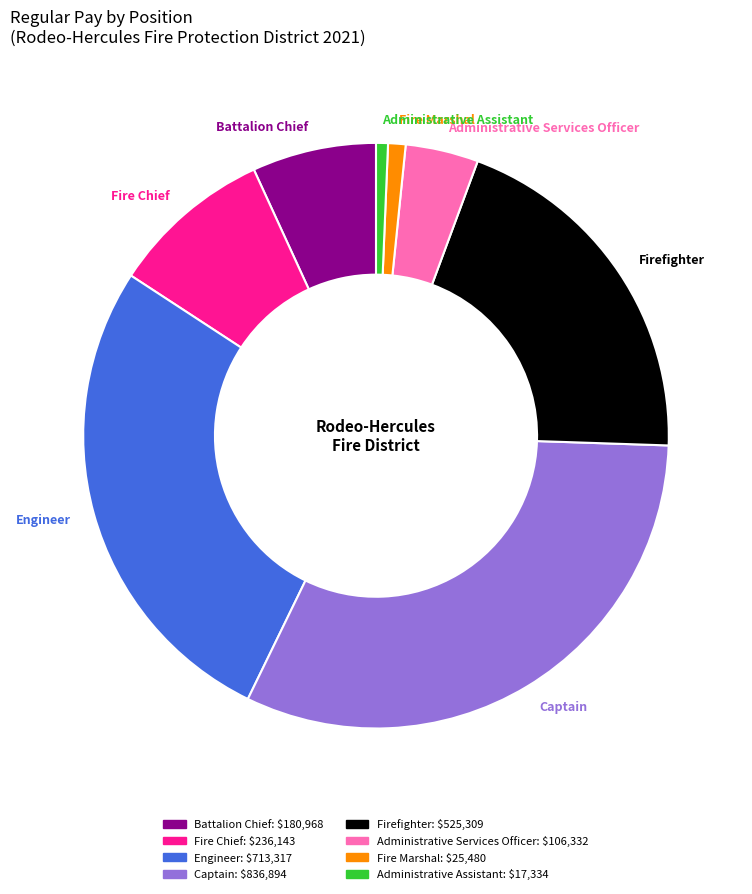

What is the largest slice in the pie chart?

Captain